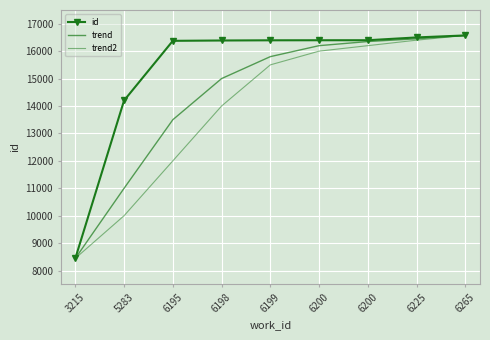

True or false: trend2 has more than 0 points higher than both neighbors.

False